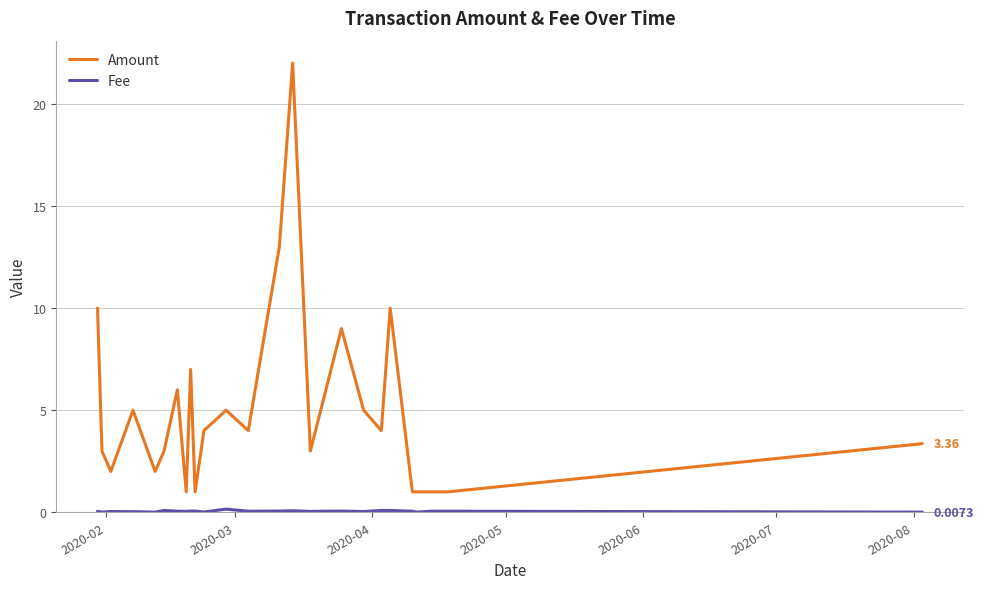

Which series has the largest total across all categories?

Amount